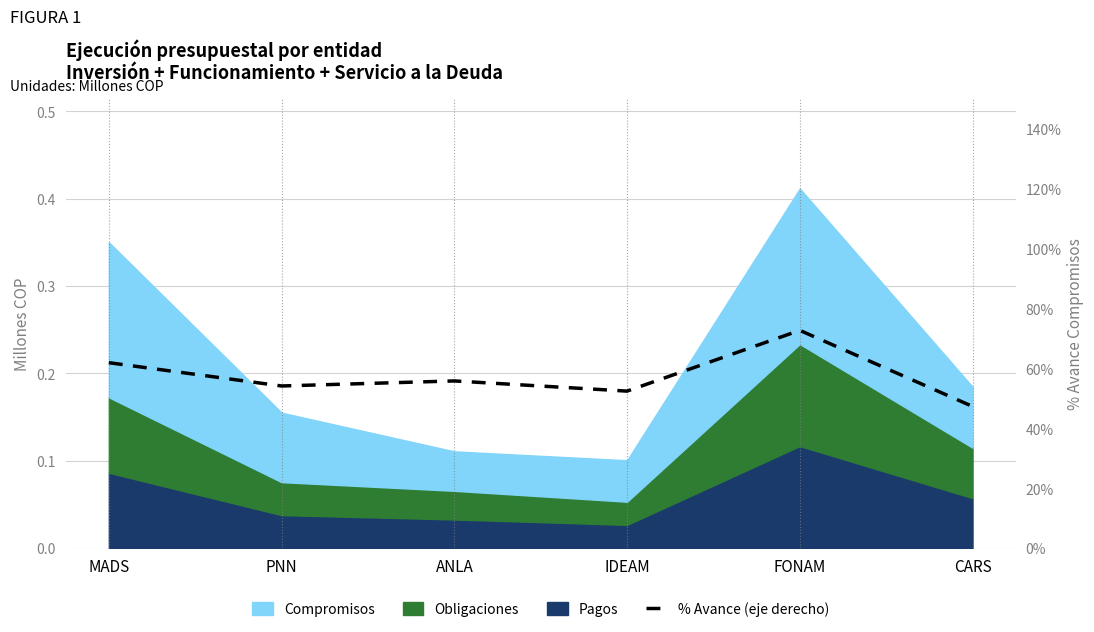

Where is the first local maximum?

ANLA